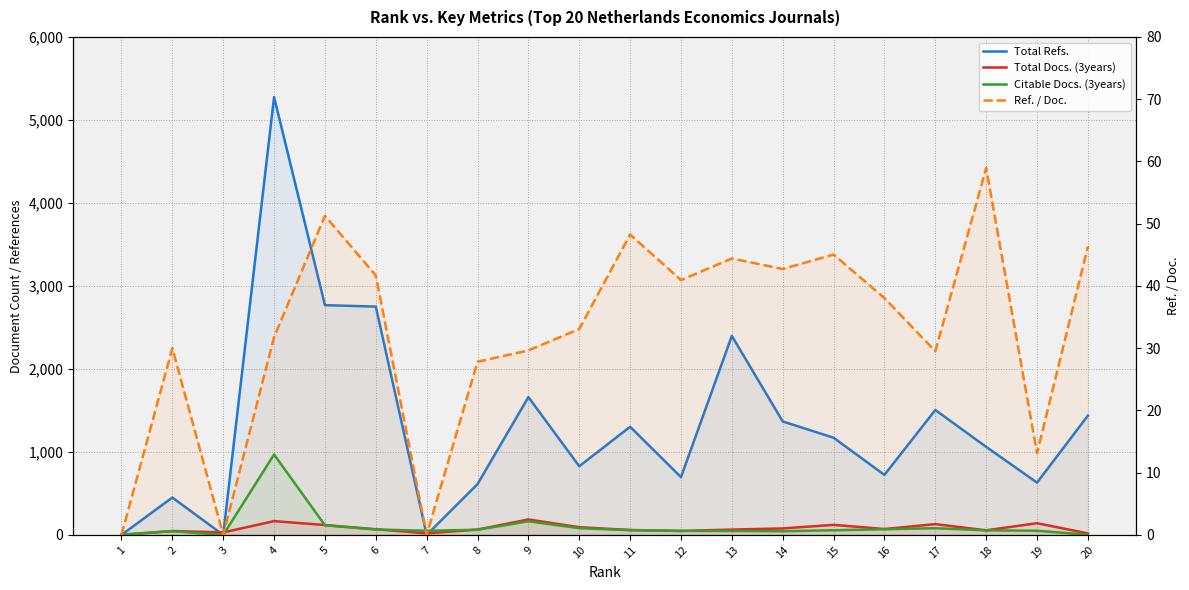

At which category is the sum across all series the highest?

4